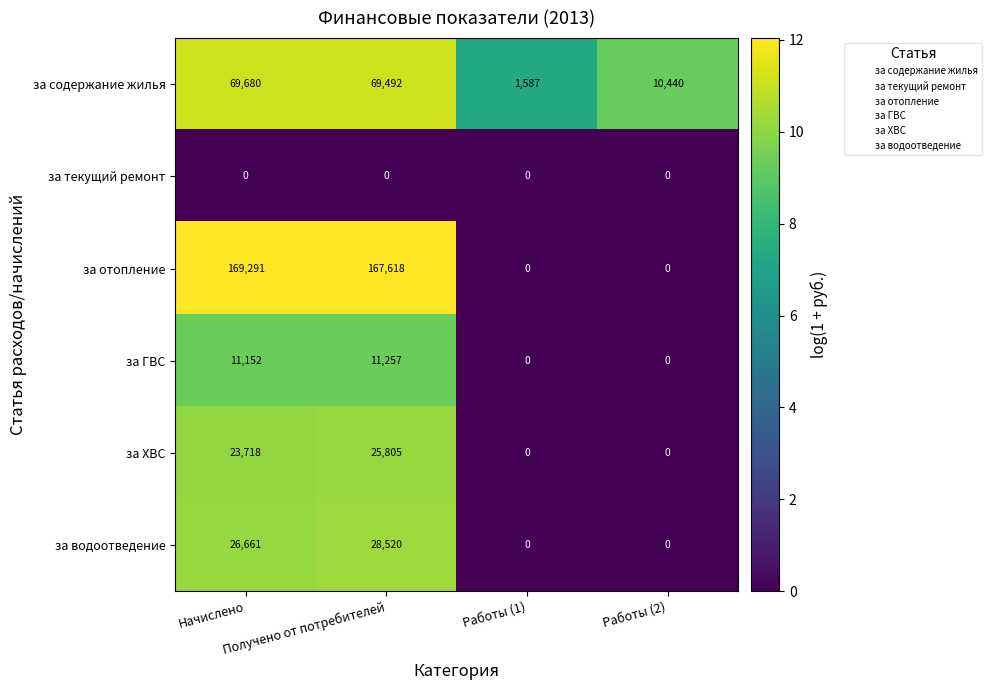

Which series changed the most between Получено от потребителей and Работы (1)?

за отопление